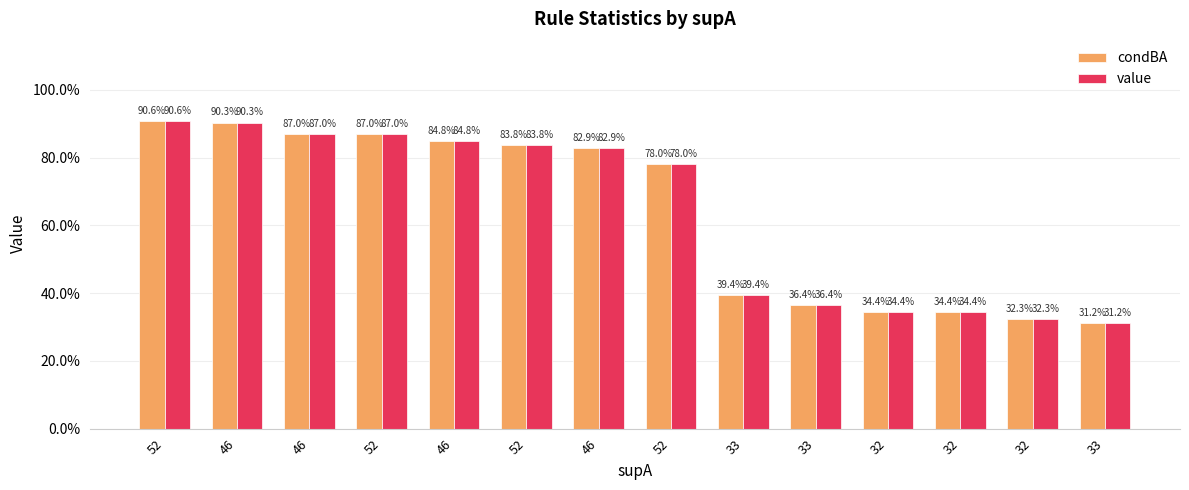

The value series shows 0.3 at 32. True or false?

True